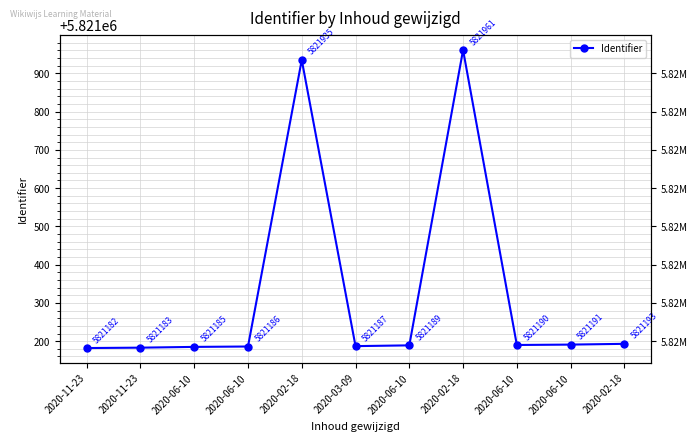

What is the ratio of the value at 2020-02-18 to the value at 2020-02-18?

1.0